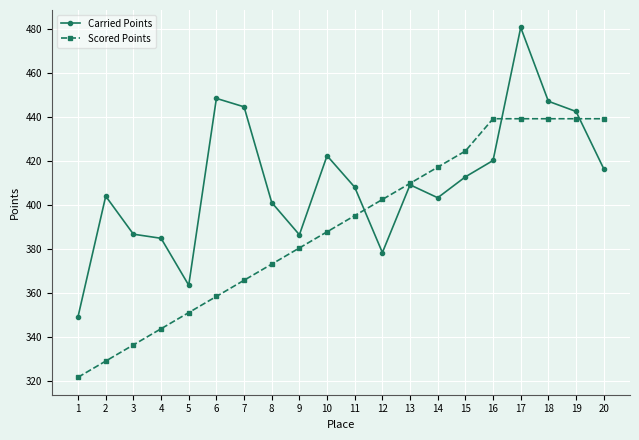

Is it true that Carried Points equals 646.7 at 5?

False